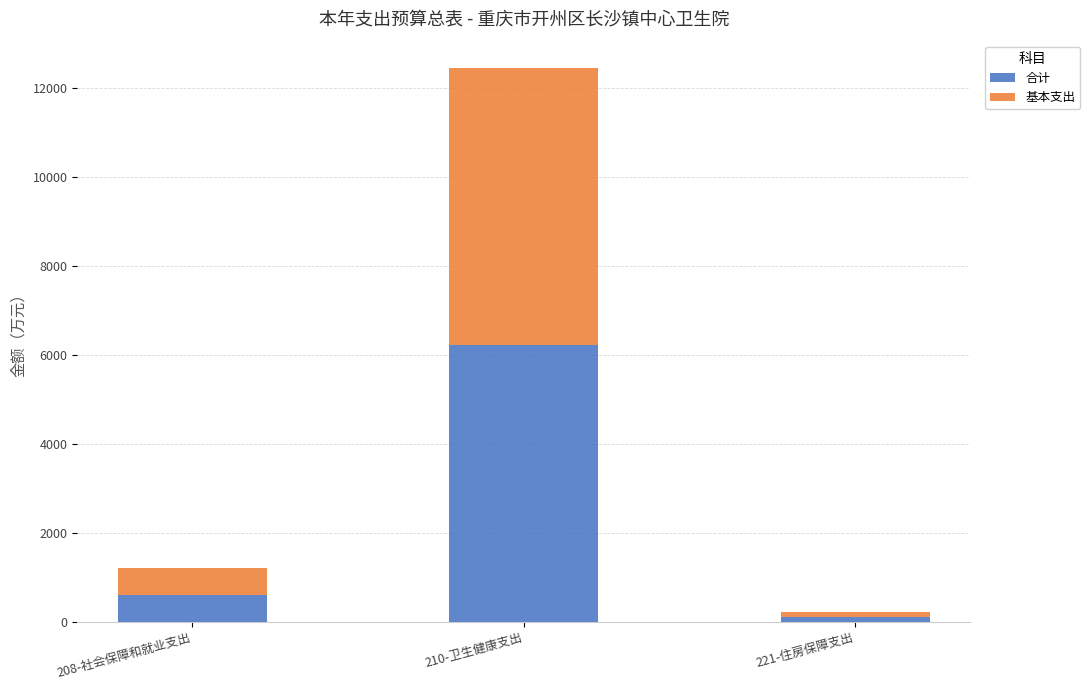

At which label does 合计 reach its minimum?

221-住房保障支出